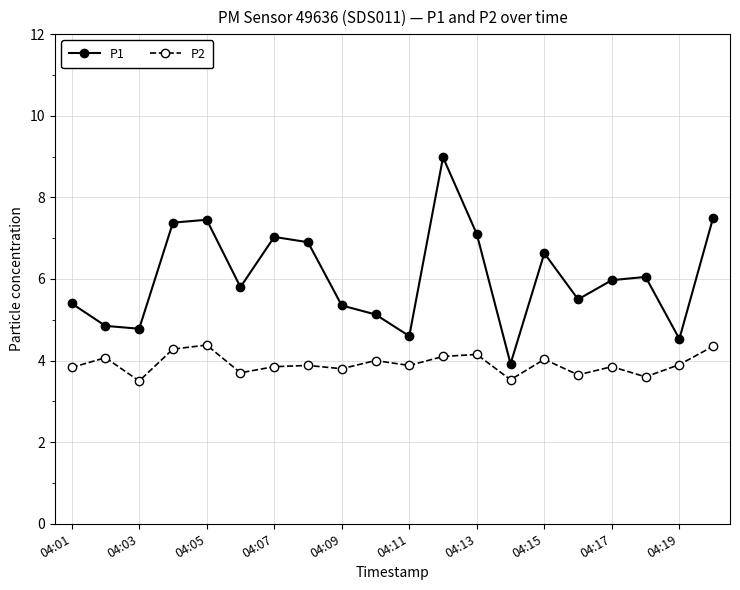

True or false: P1 has more than 0 interior local peaks.

True